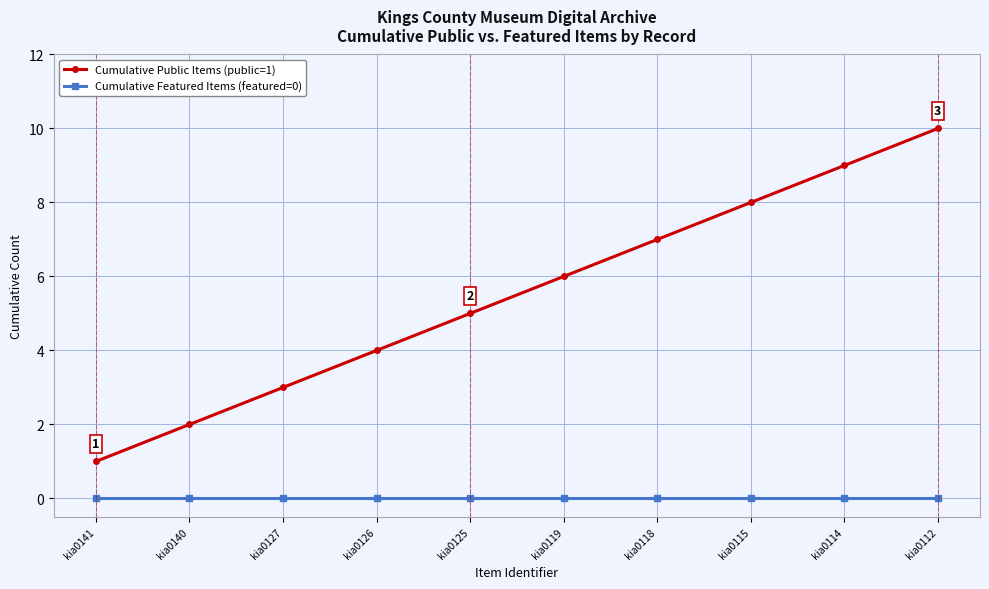

Is the value of Cumulative Featured Items (featured=0) at kia0126 greater than the value of Cumulative Public Items (public=1) at kia0141?

No